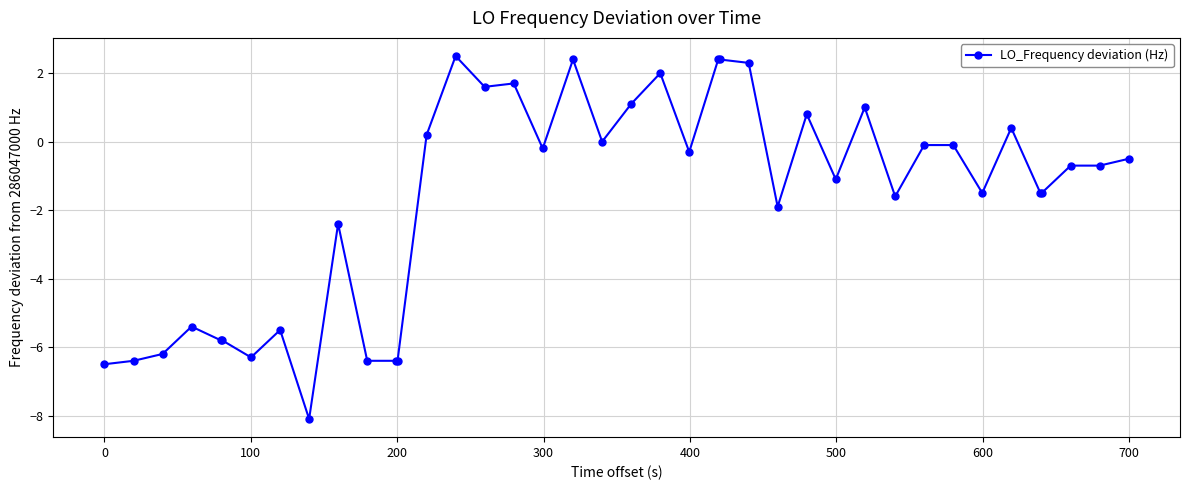

What is the sum of all values?

-68.5